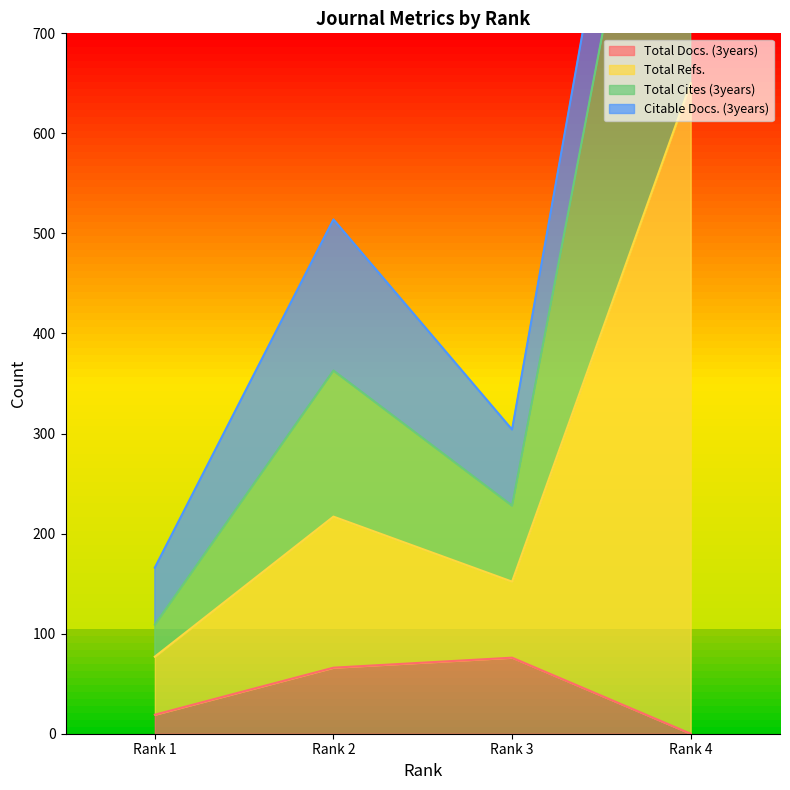

True or false: Total Docs. (3years) has more than 0 interior local peaks.

True